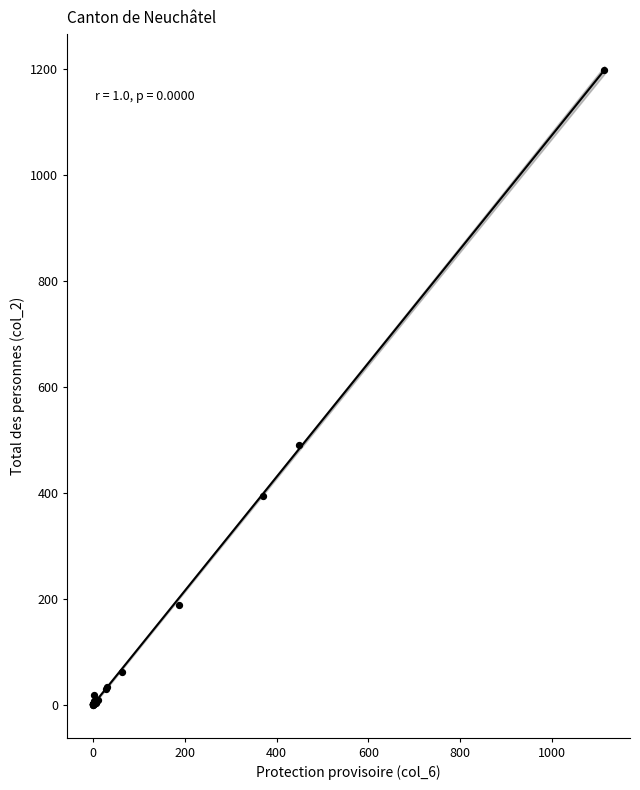

What Y value in the scatter plot is closest to 599?

490